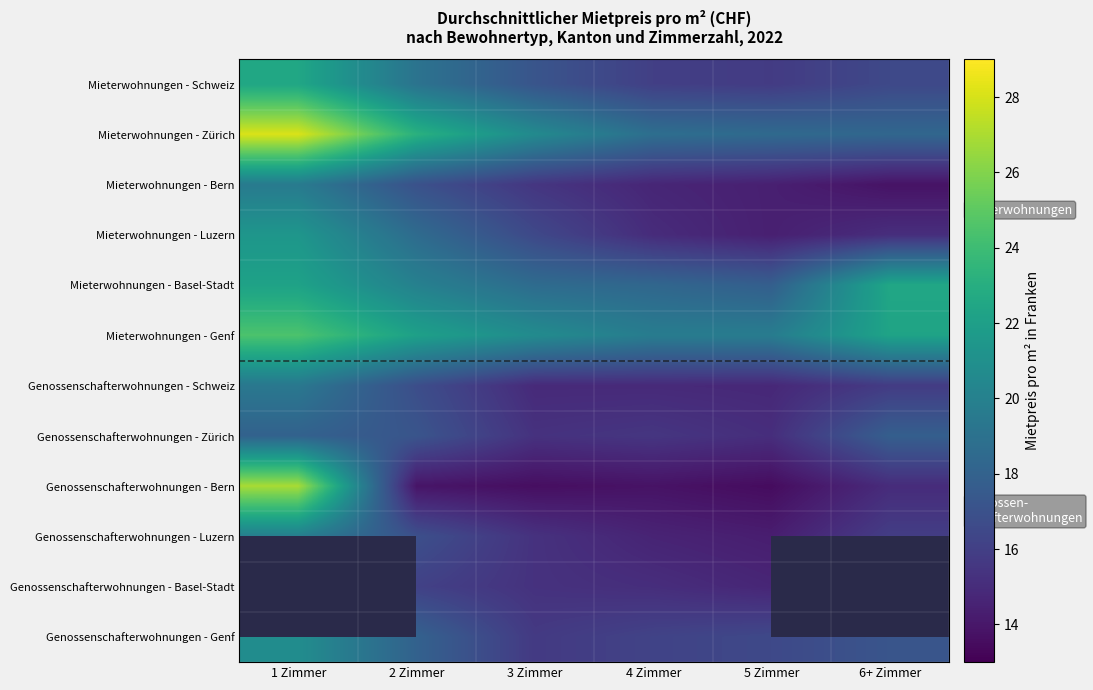

Which has a higher value, 1 Zimmer or 2 Zimmer?

1 Zimmer